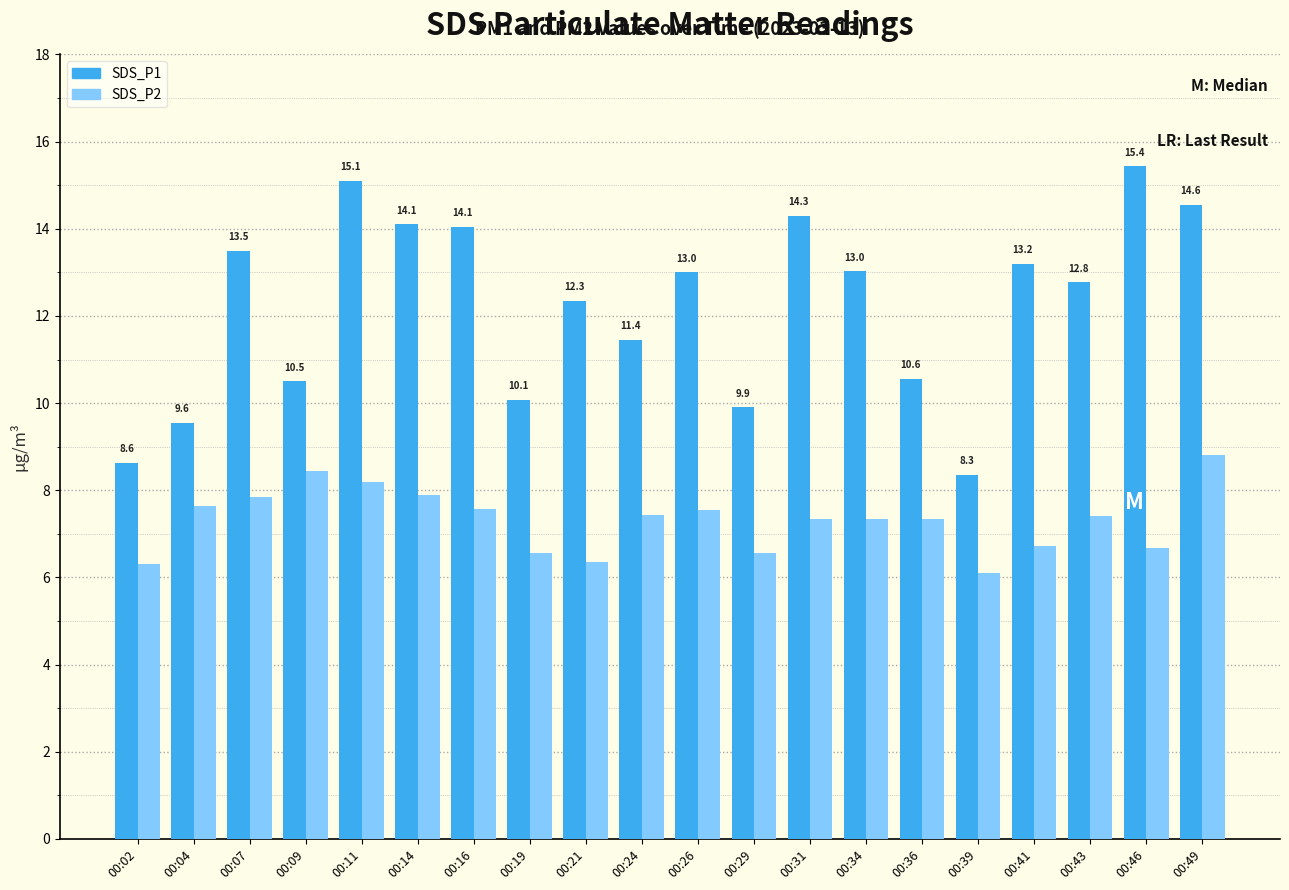

What is the value of the SDS_P1 bar at the 8th from the left?

10.1